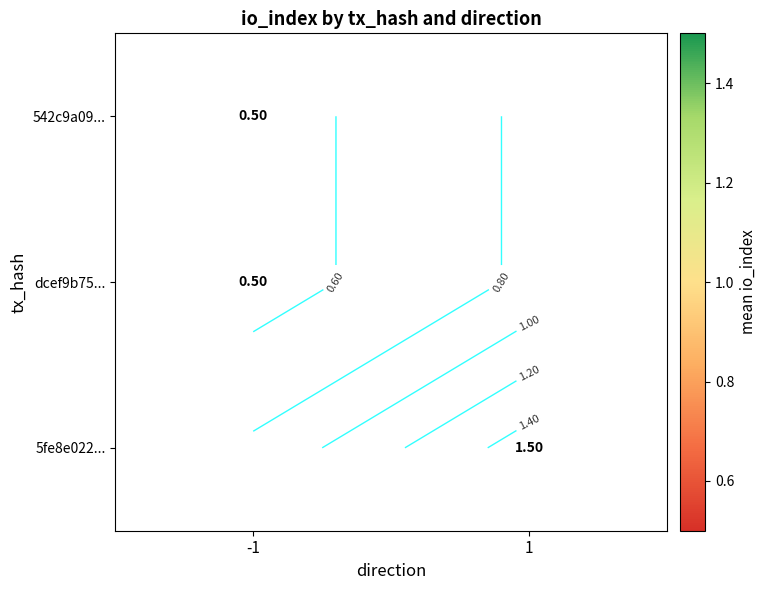

The value of 542c9a09... at -1 is 0.5. True or false?

True